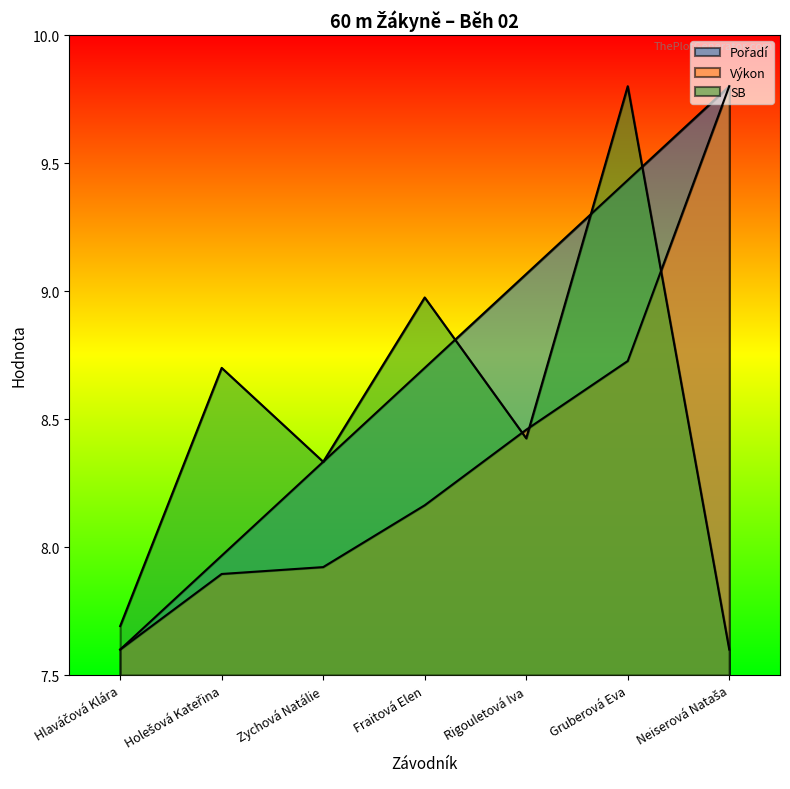

Read the Pořadí value at Gruberová Eva.

9.4